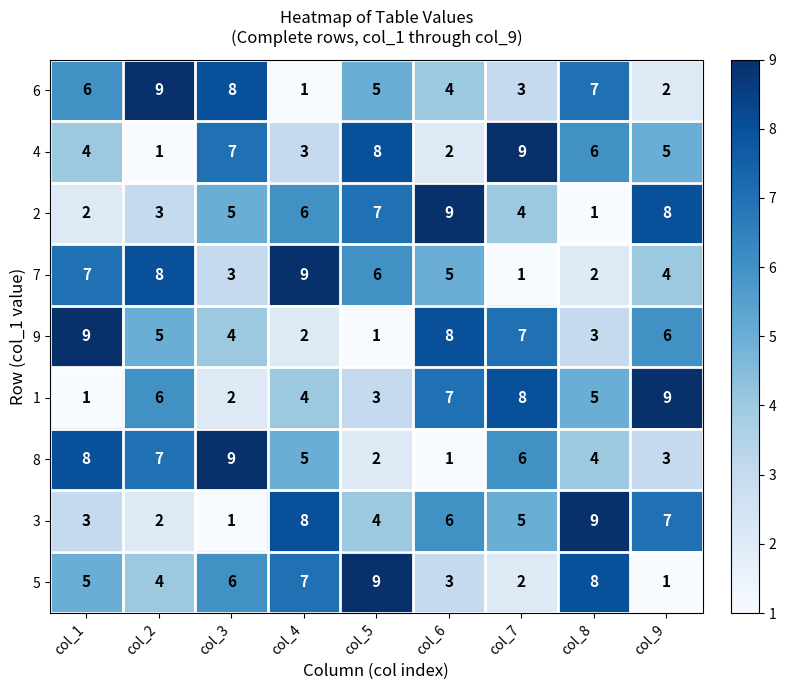

What is the difference between the second highest and minimum values in the 2 series?

7